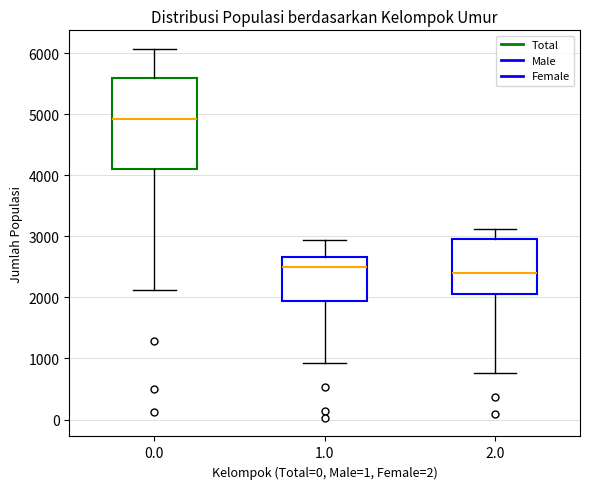

Reading left to right, read every box against the y-axis: the position of its median line, the range the box covers, and the ends of its whiskers. The values are not printed on the chart, so give them approximately, as read against the axis.

0.0: median 4900, box 4100 to 5600, whiskers 2100 to 6100
1.0: median 2500, box 1900 to 2700, whiskers 900 to 2900
2.0: median 2400, box 2100 to 3000, whiskers 800 to 3100